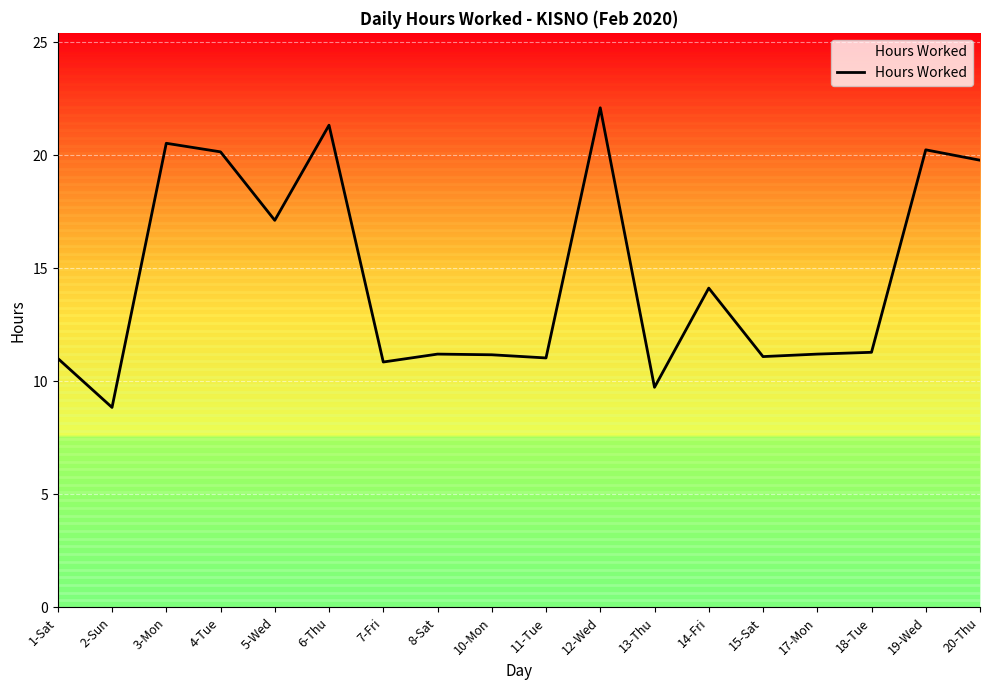

Which category has the lowest value across all series?

2-Sun